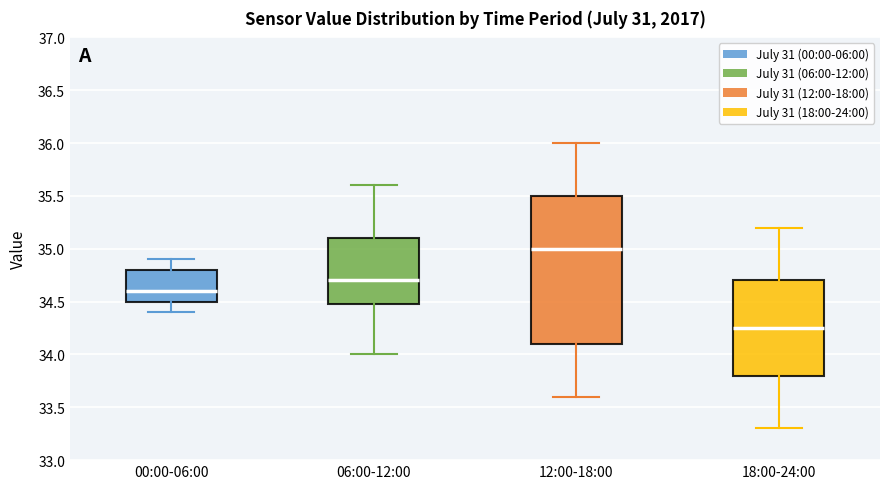

Which box is the tallest, from its lower edge to its upper edge?

12:00-18:00